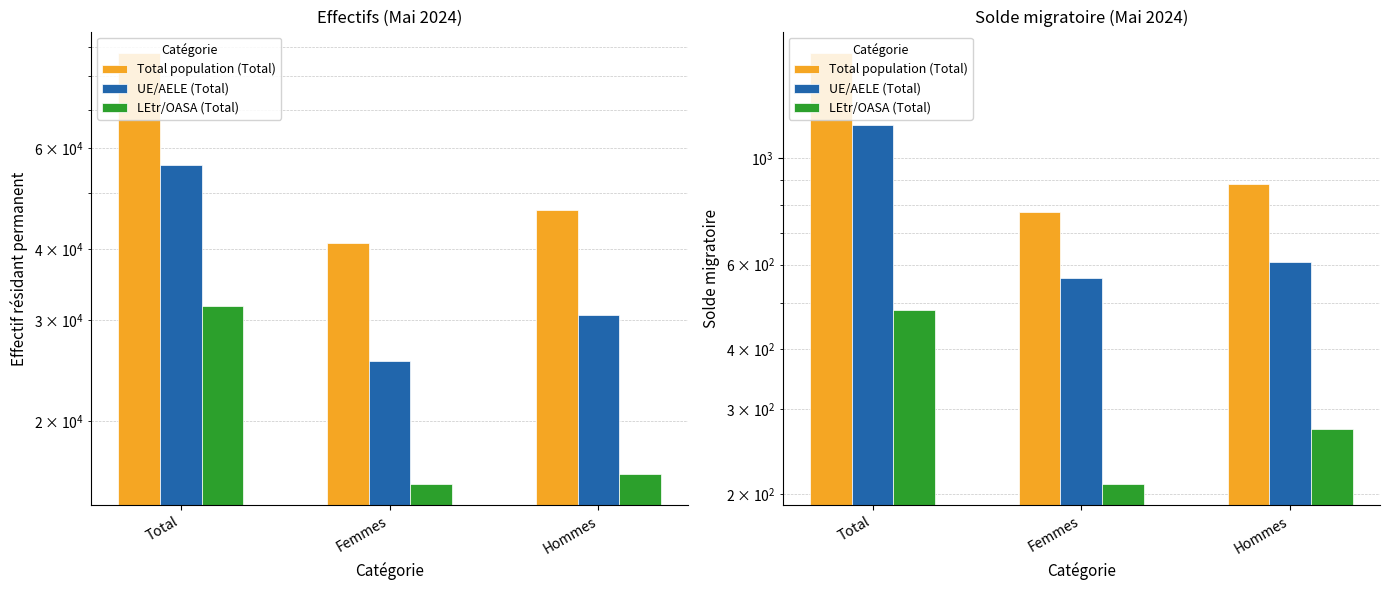

List the series in order of their overall mean, lowest first.

LEtr/OASA (Total), UE/AELE (Total), Total population (Total)